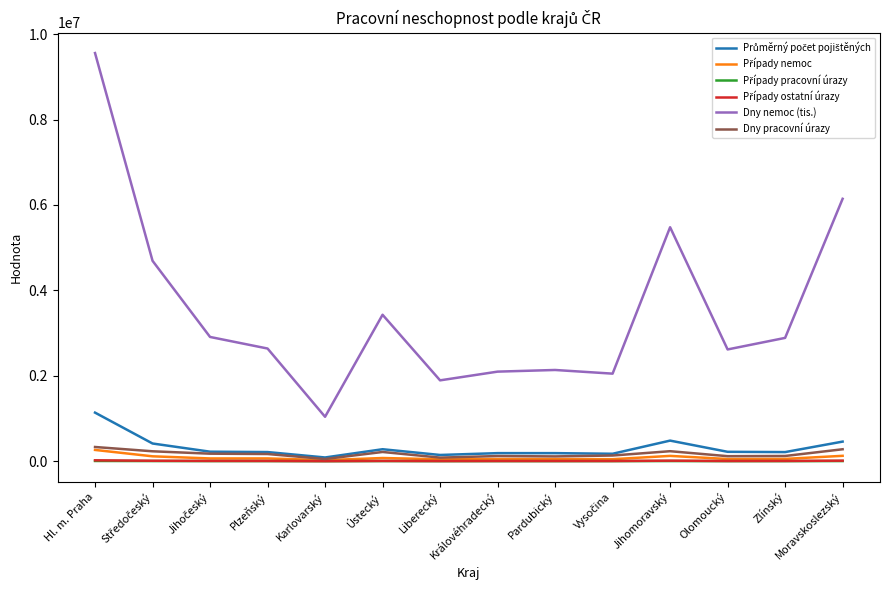

Which label corresponds to the largest value in the chart?

Hl. m. Praha